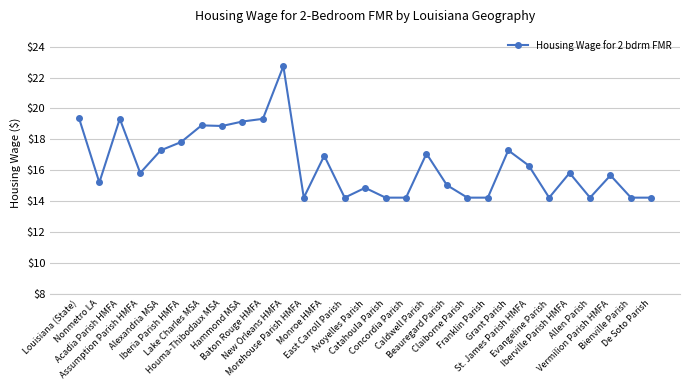

What is the maximum value shown in the chart?

22.7